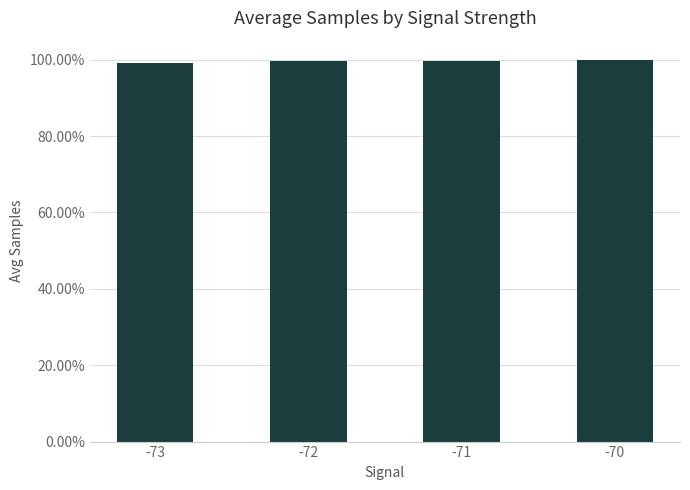

List the labels in order of value, largest first.

-70, -71, -72, -73